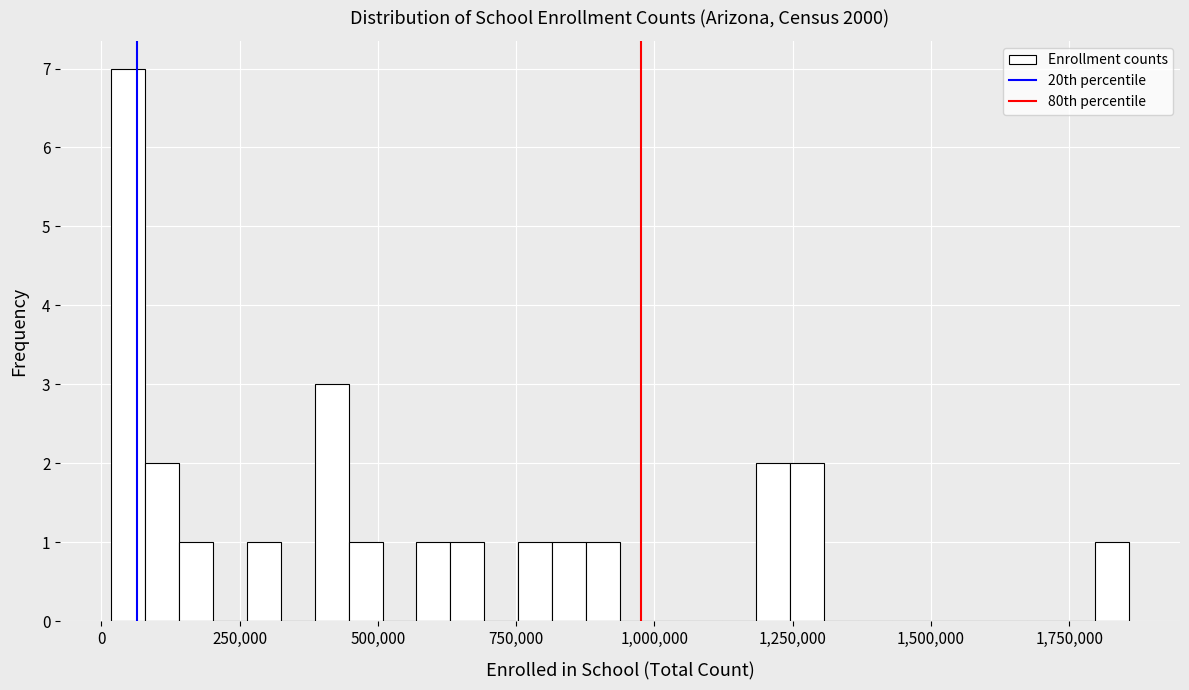

Read against the x-axis, roughly where is the centre of the tallest bar?

50000